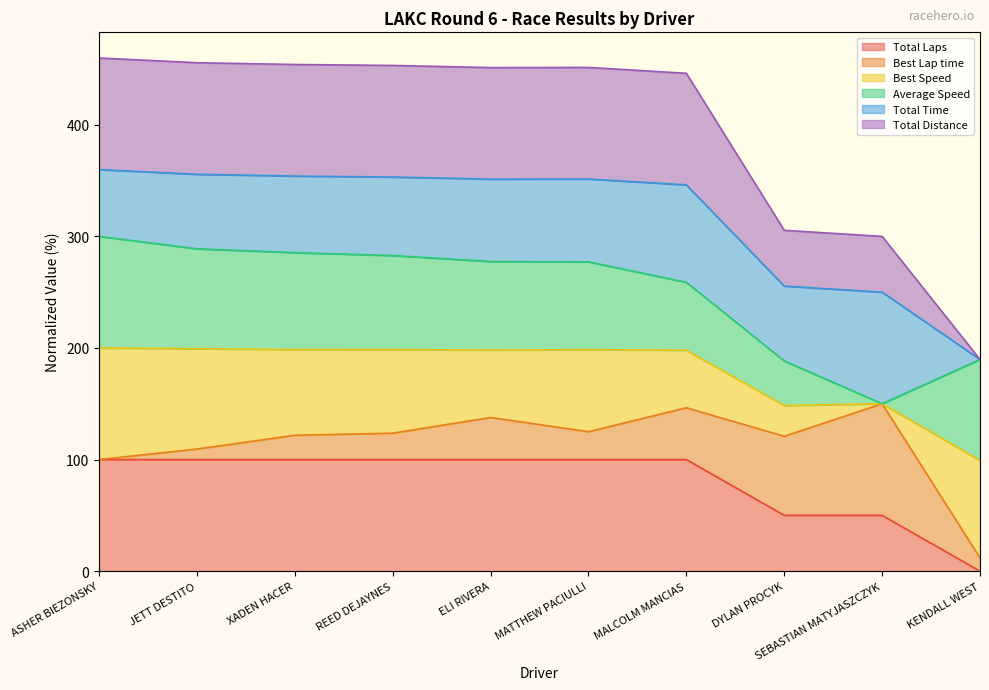

Does the chart display data point markers on the line(s)?

No